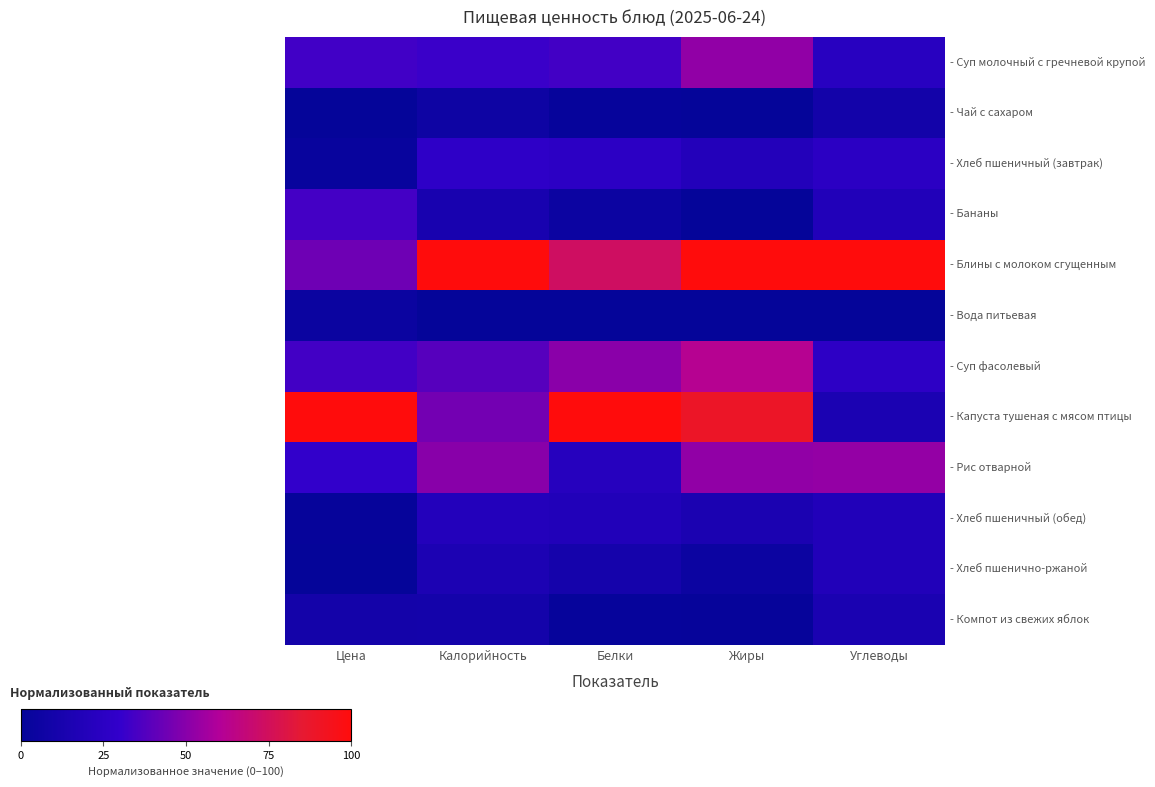

What is the difference between the maximum and minimum values in the - Вода питьевая series?

4.5